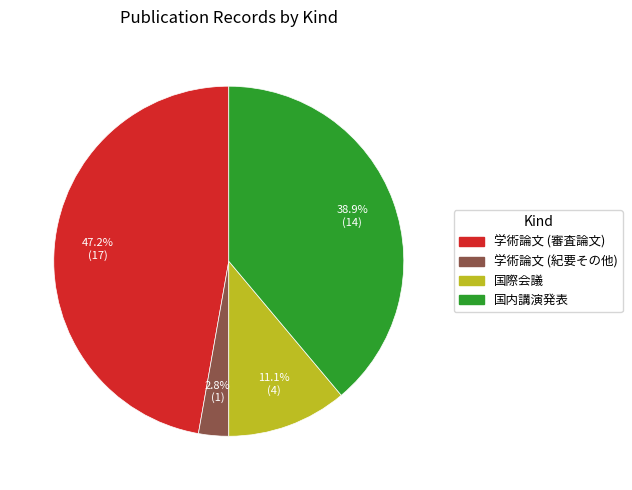

To the nearest percent, what is the difference between the 学術論文 (紀要その他) and 国際会議 slice percentages?

8%